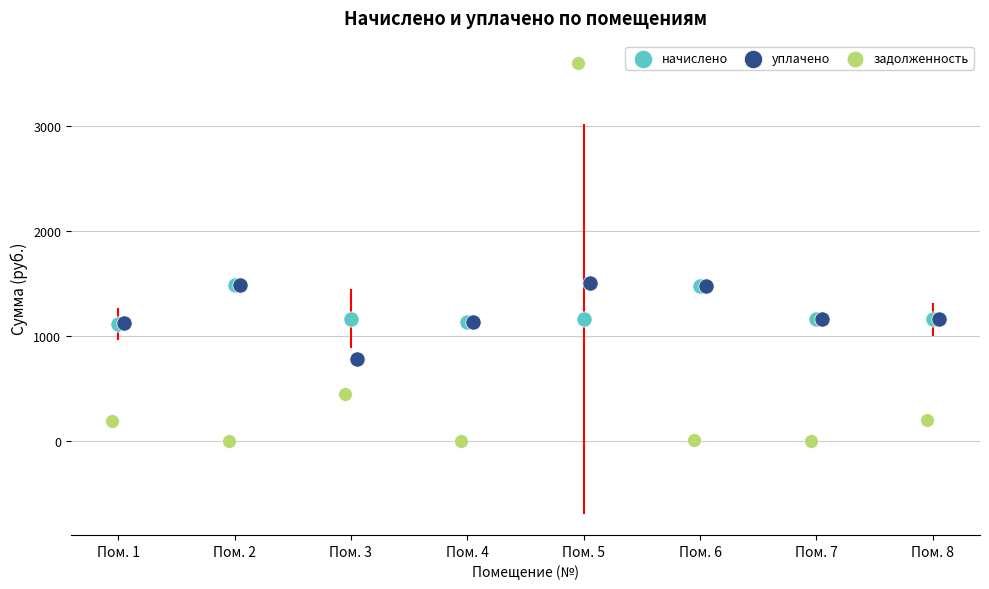

What are all the series names shown in the legend?

начислено, уплачено, задолженность